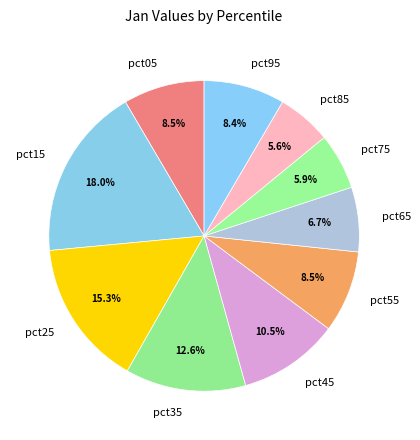

To the nearest percent, what is the average slice percentage?

10%